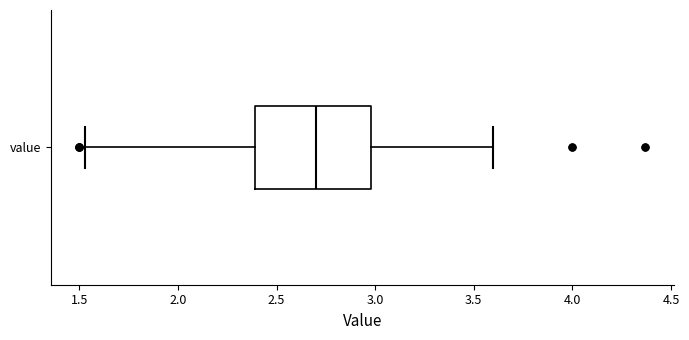

Transcribe this box plot: give where the median line is, the range the box spans, and where the two whiskers end, as read against the x-axis. The values are not printed on the chart, so give them approximately, as read against the axis.

median 2.70, box 2.40 to 3.00, whiskers 1.55 to 3.60